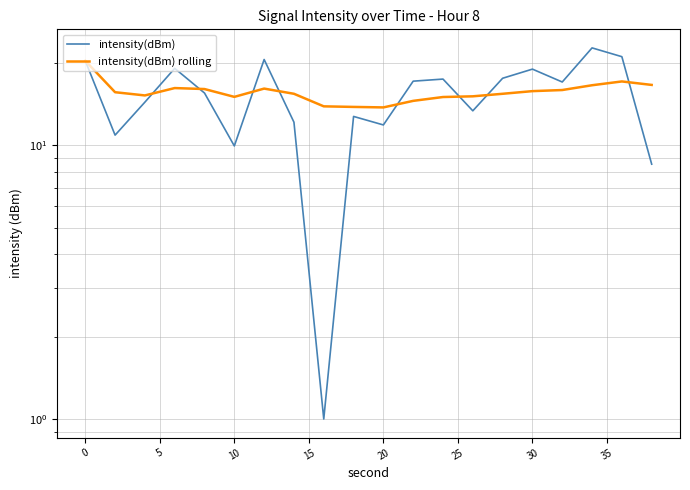

How many data points in intensity(dBm) are above 17?

10